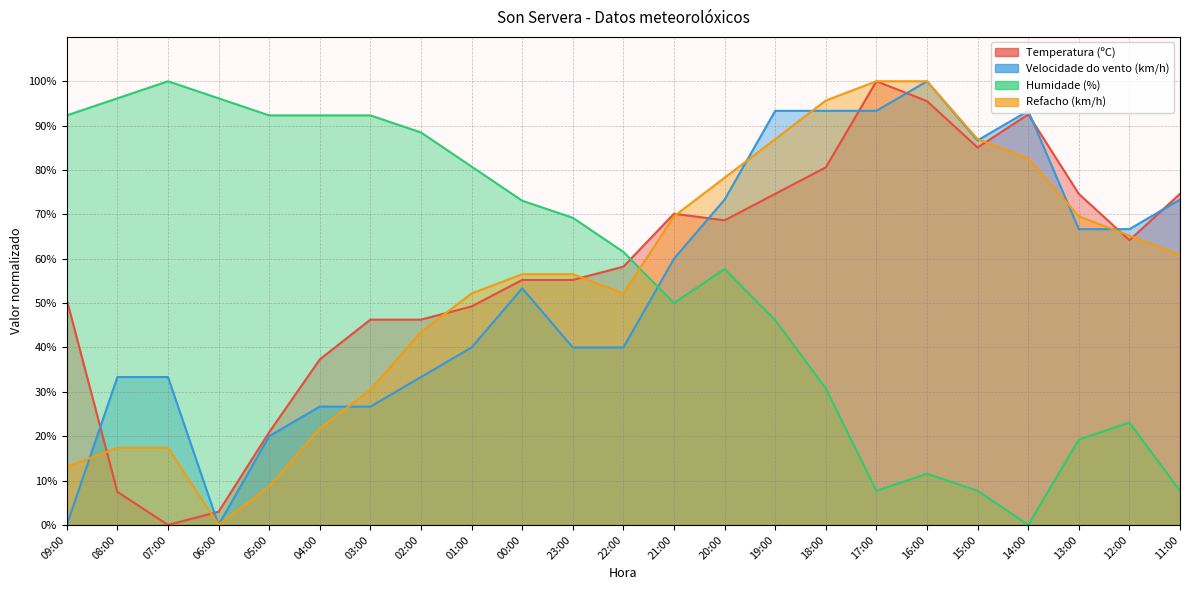

Which label corresponds to the largest value in the chart?

17:00